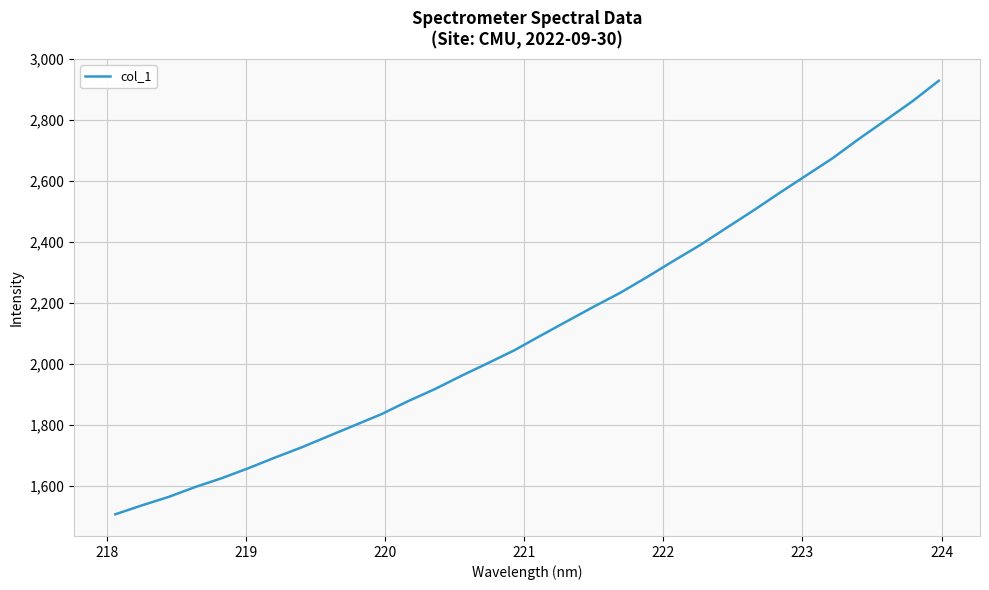

What is the smallest value displayed?

1507.4